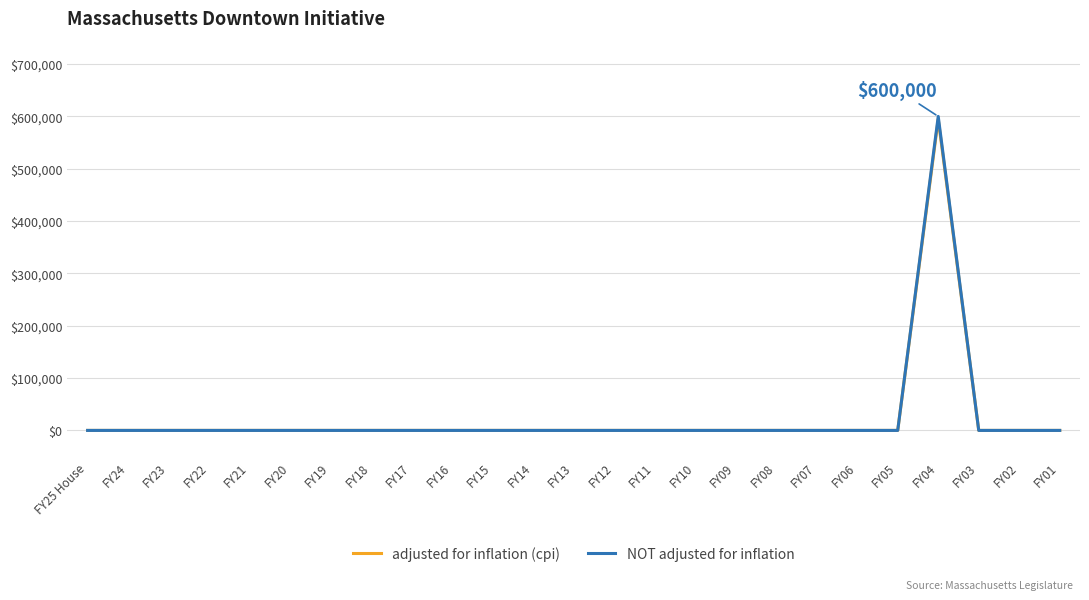

How many lines are shown in the chart?

2